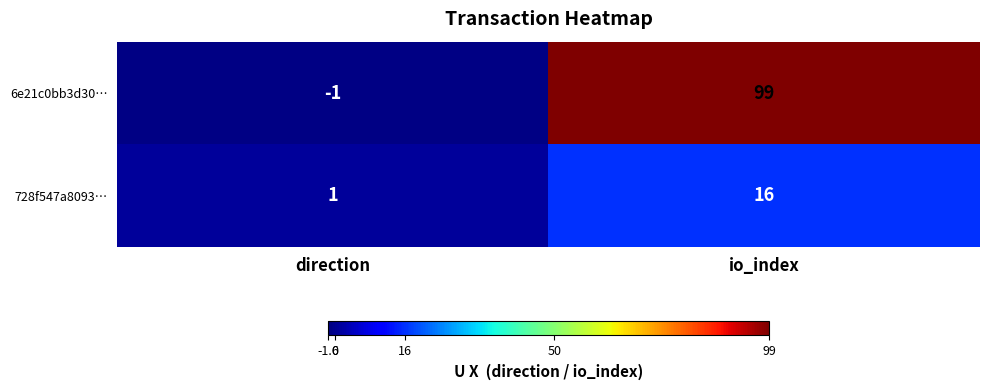

At which label does 6e21c0bb3d30… reach its minimum?

direction